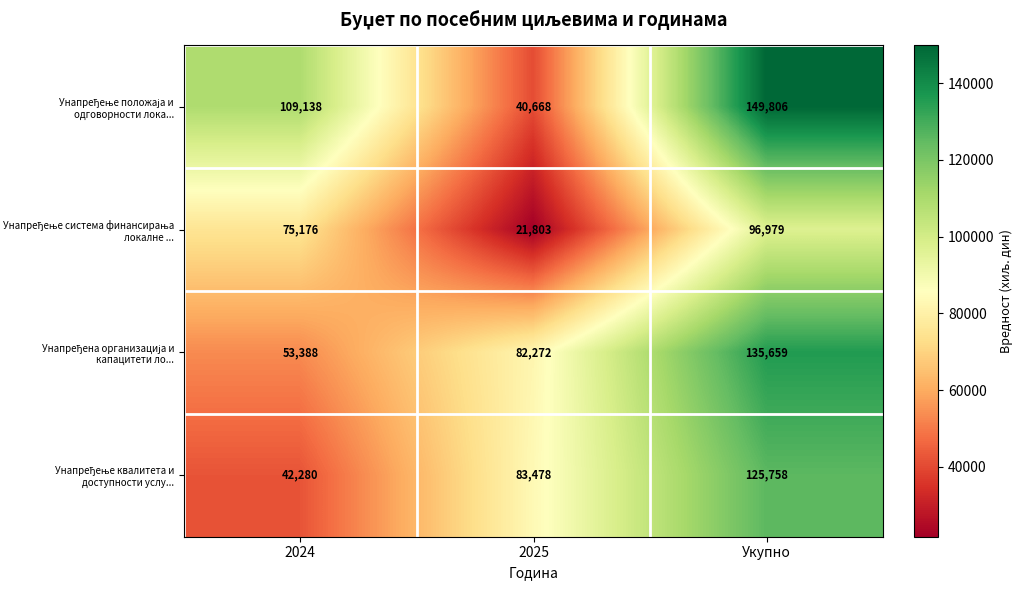

At which category does the chart reach its peak across all series?

Укупно